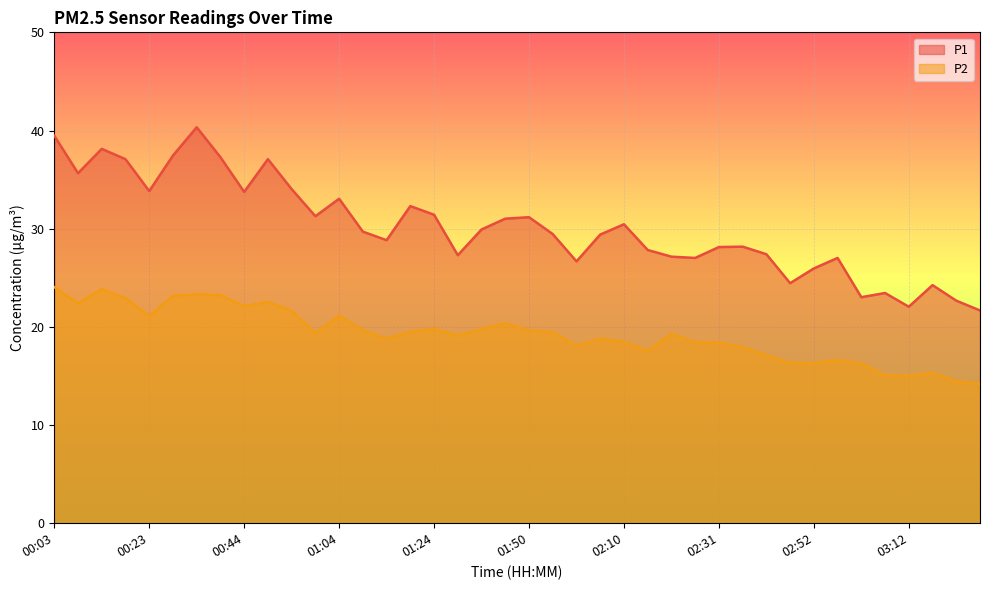

Rank the categories by P1 value from highest to lowest.

00:33, 00:03, 00:13, 00:28, 00:39, 00:18, 00:49, 00:08, 00:54, 00:23, 00:44, 01:04, 01:19, 01:24, 00:59, 01:50, 01:39, 02:10, 01:34, 01:09, 01:55, 02:05, 01:14, 02:36, 02:31, 02:16, 02:41, 01:29, 02:21, 02:26, 02:57, 02:00, 02:52, 02:47, 03:17, 03:07, 03:02, 03:22, 03:12, 03:27